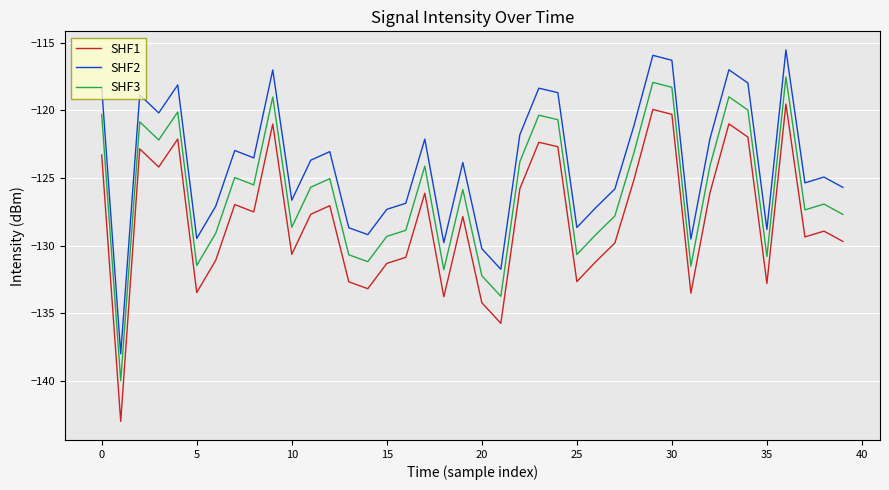

Which series has the largest total across all categories?

SHF2